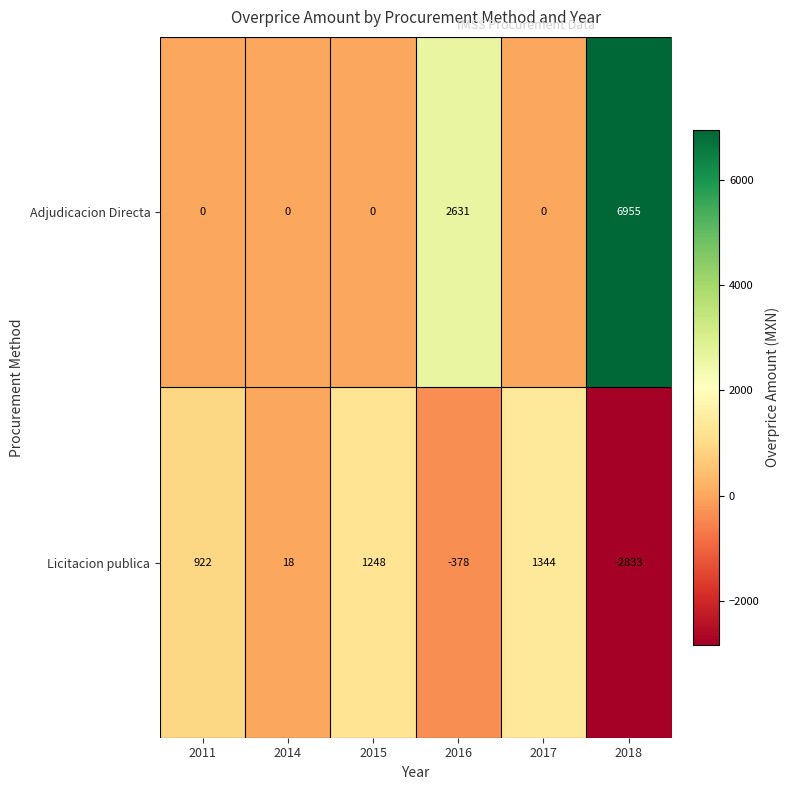

Which series has the widest spread of values?

Adjudicacion Directa